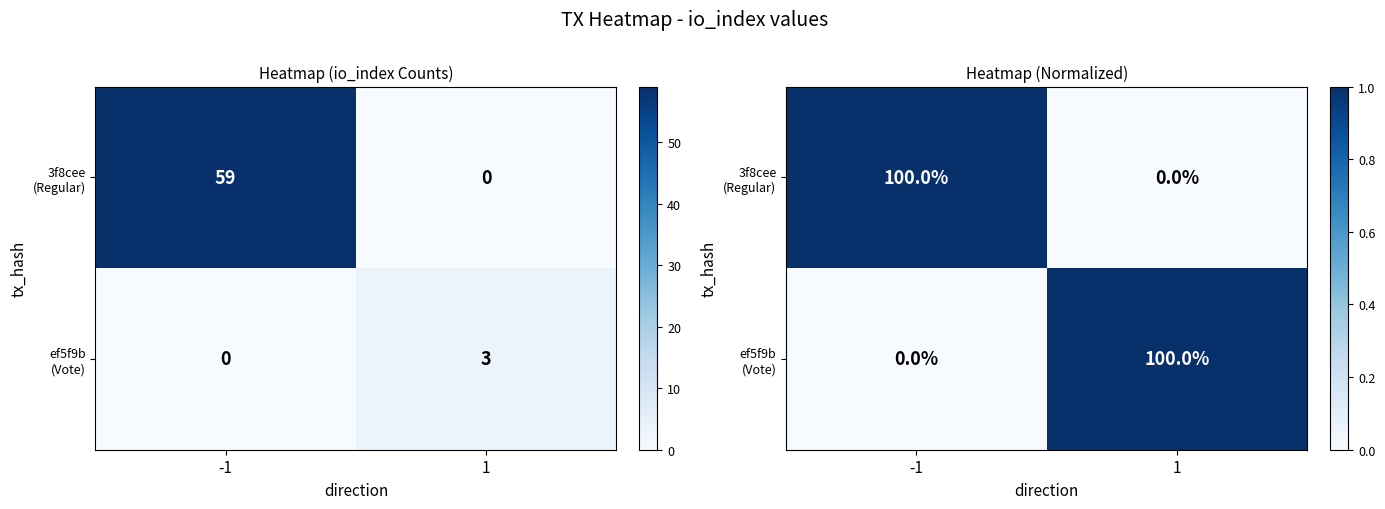

Is the value of ef5f9b (Vote) at 1 greater than the value of 3f8cee (Regular) at -1?

No